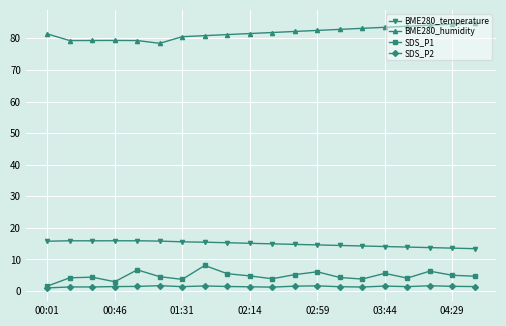

How many data points does each series have?

20